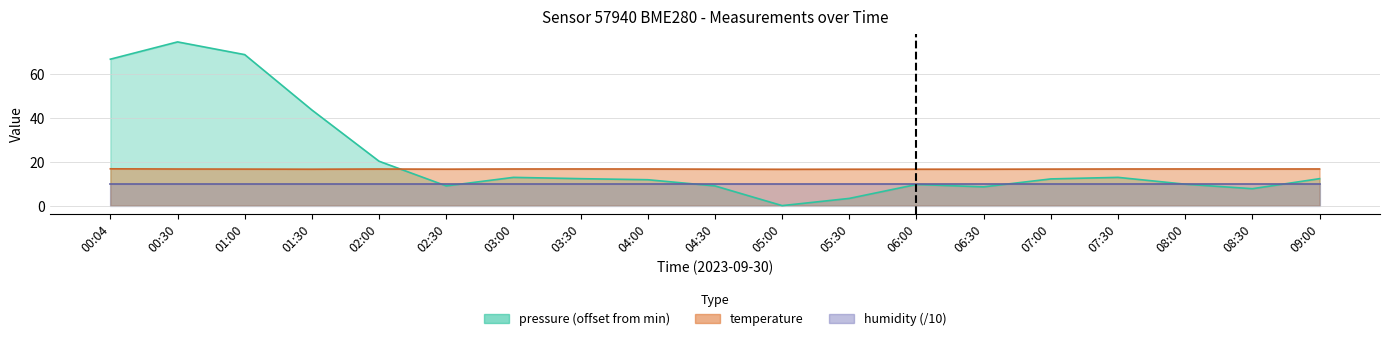

Where is the first local minimum for temperature?

01:30